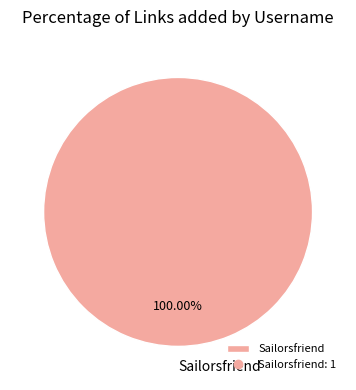

Does any single category account for the majority?

Yes